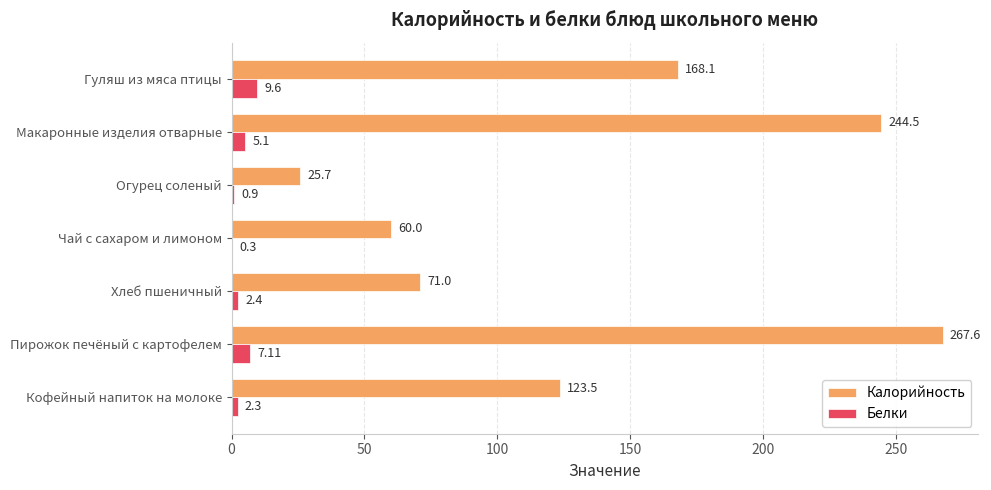

Which series has the largest total across all categories?

Калорийность